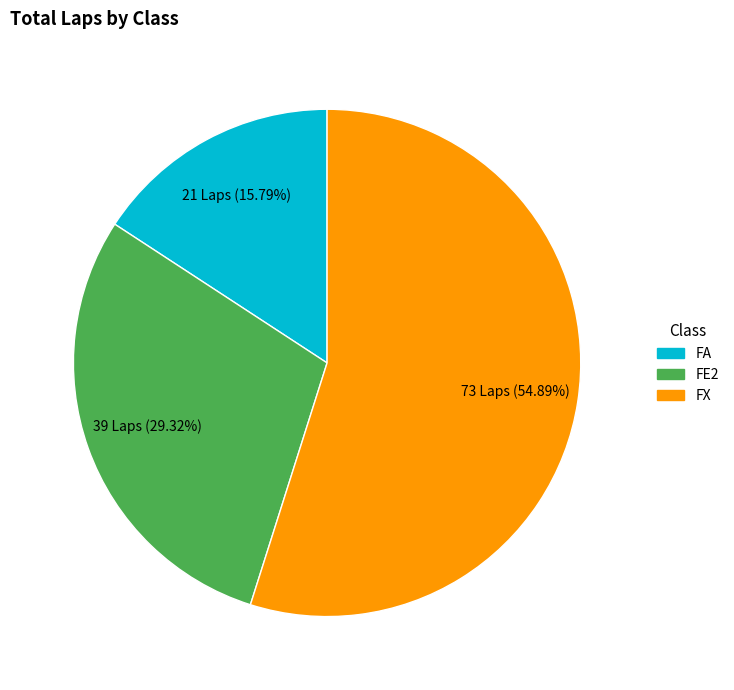

To the nearest percent, what is the difference between the largest and smallest slice percentages?

39%